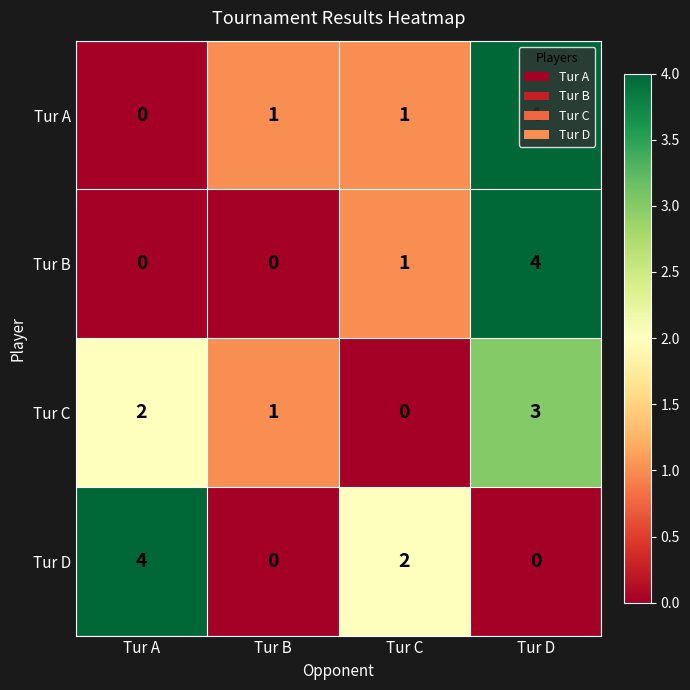

How many distinct data groups are displayed?

4